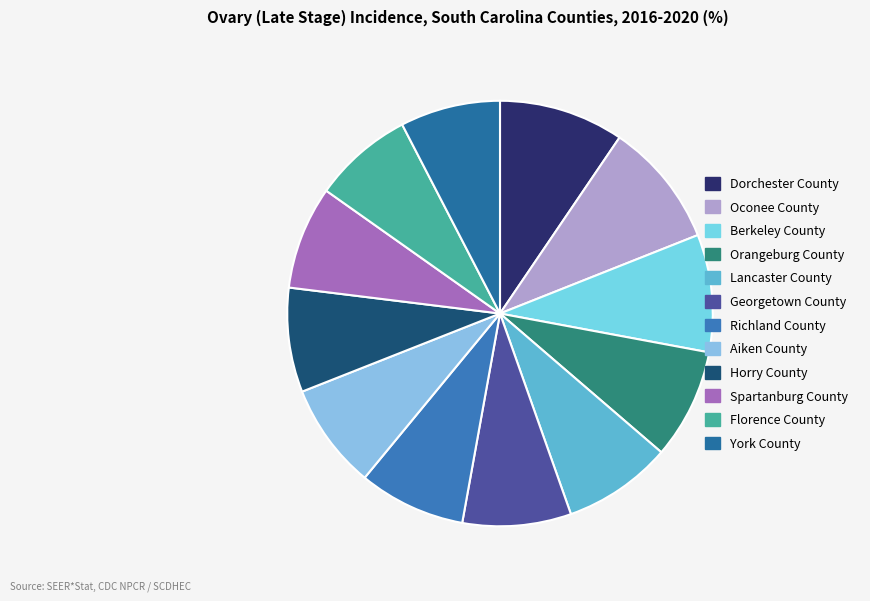

Is Aiken County the majority of the pie?

No